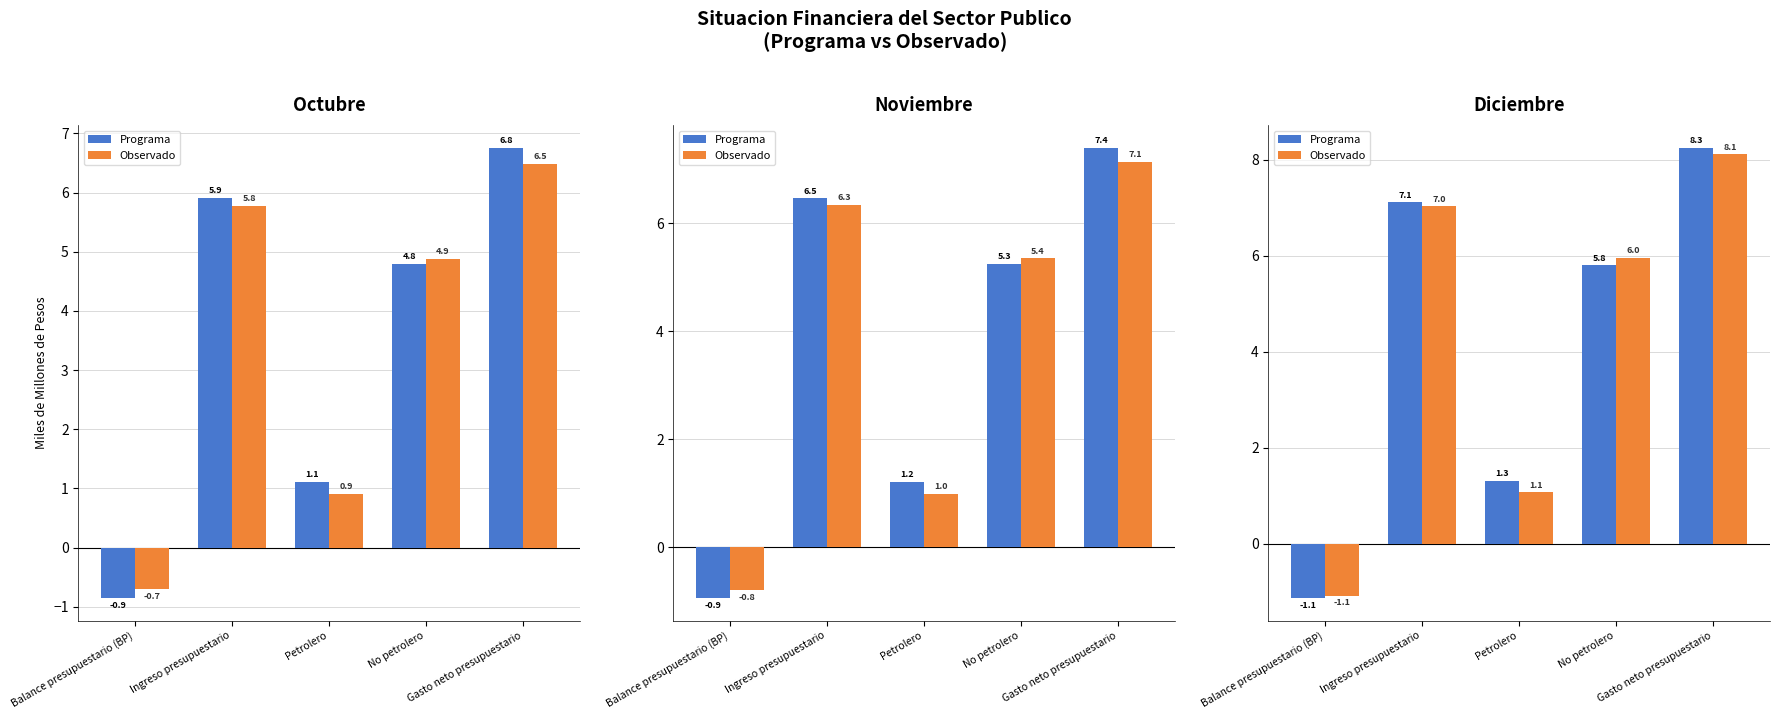

List the labels in order of Observado value, largest first.

Gasto neto presupuestario, Ingreso presupuestario, No petrolero, Petrolero, Balance presupuestario (BP)